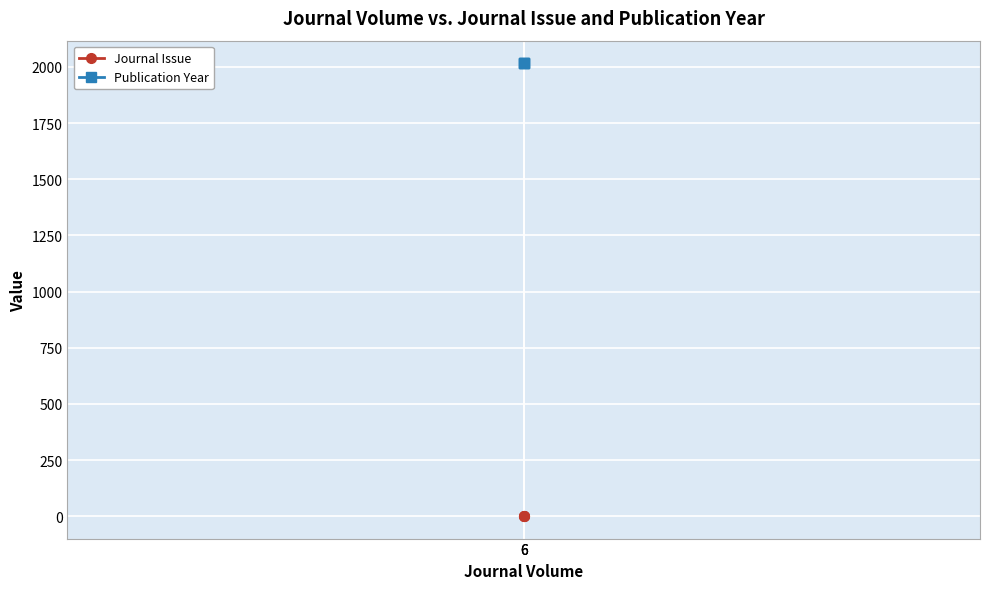

What is the sum of the Publication Year values at 6 and 6?

4032